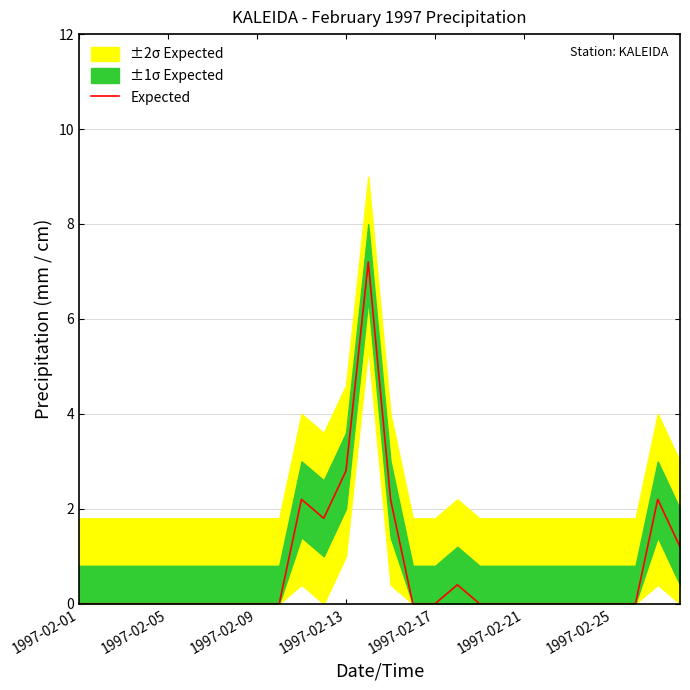

Is it true that the value at 1997-02-13 is 5.0?

False